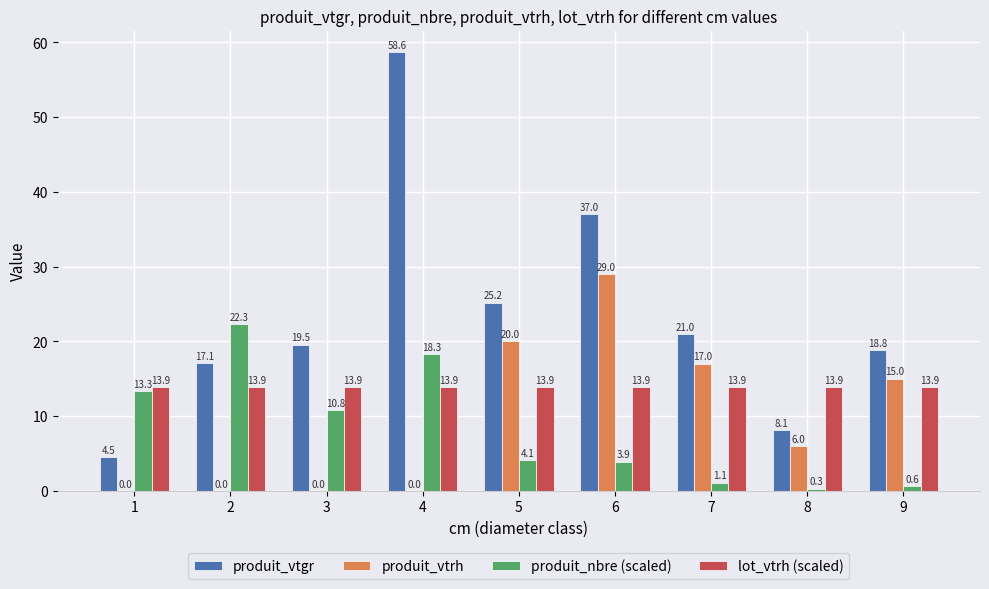

How many series are shown in this chart?

4